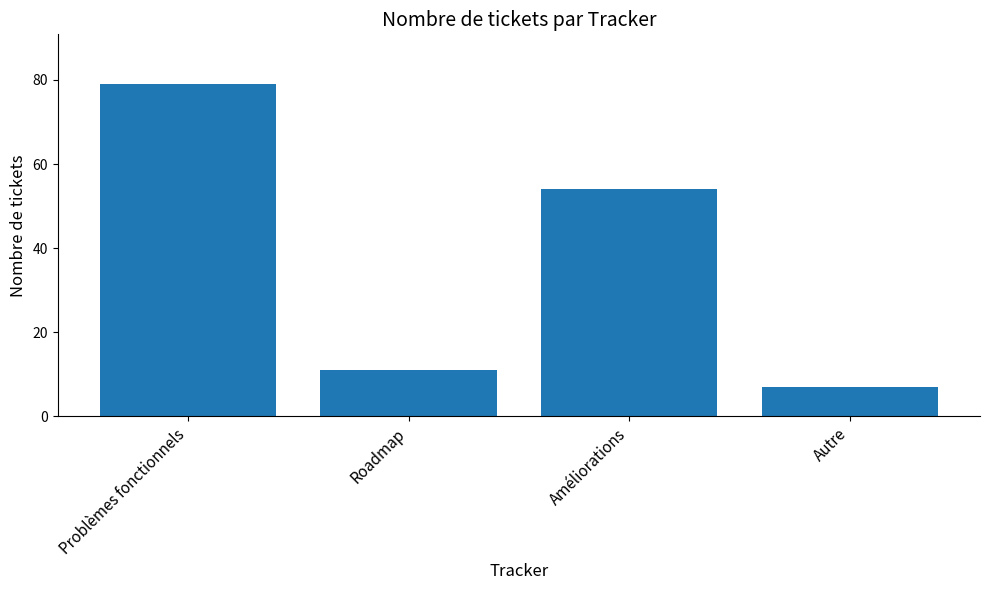

Which category has the lowest value across all series?

Autre